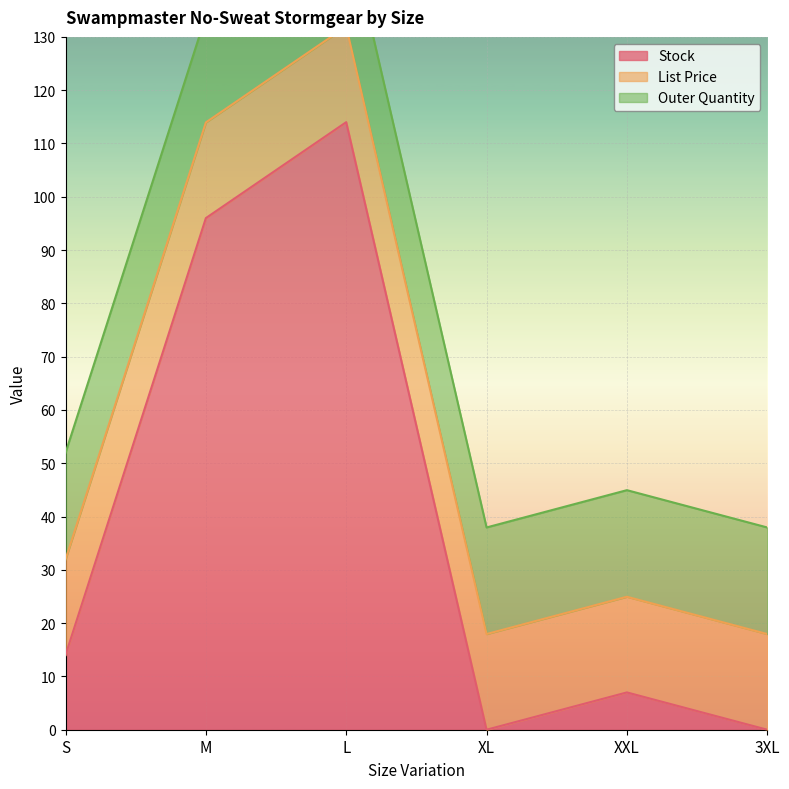

Reading right to left, what are all the values shown in this chart?

Stock: 0.0	7.0	0.0	114.0	96.0	14.0
List Price: 17.9	17.9	17.9	17.9	17.9	17.9
Outer Quantity: 20.0	20.0	20.0	20.0	20.0	20.0